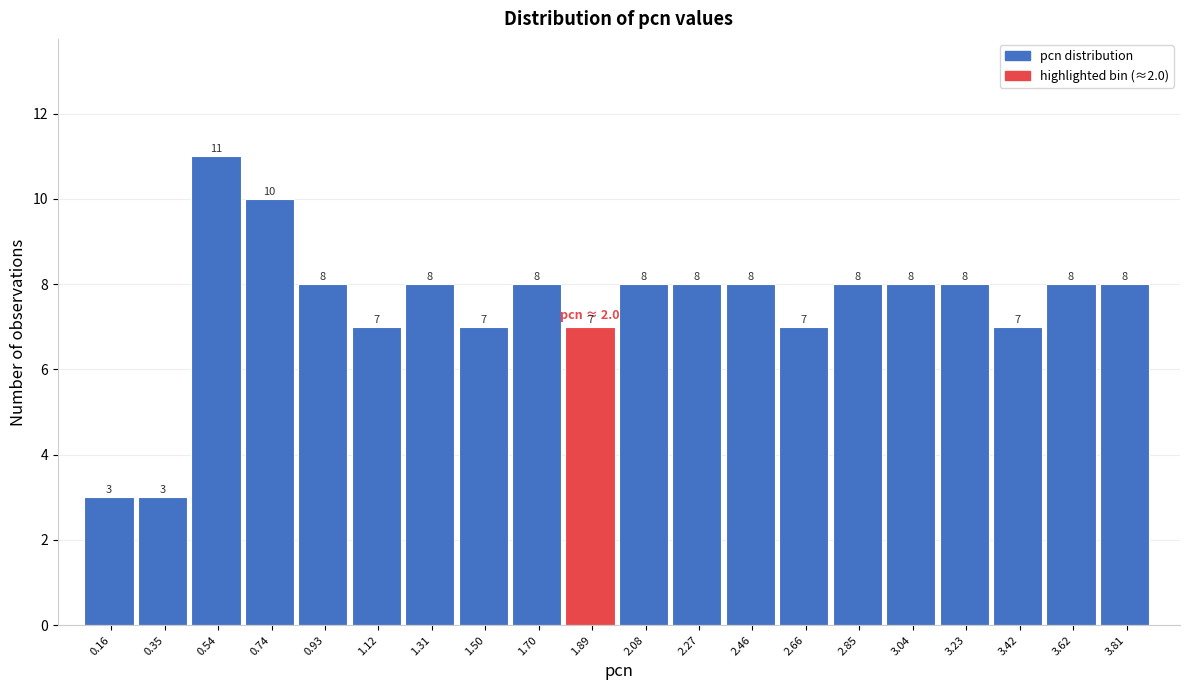

Reading right to left, transcribe all the data shown in this chart.

8	8	7	8	8	8	7	8	8	8	7	8	7	8	7	8	10	11	3	3